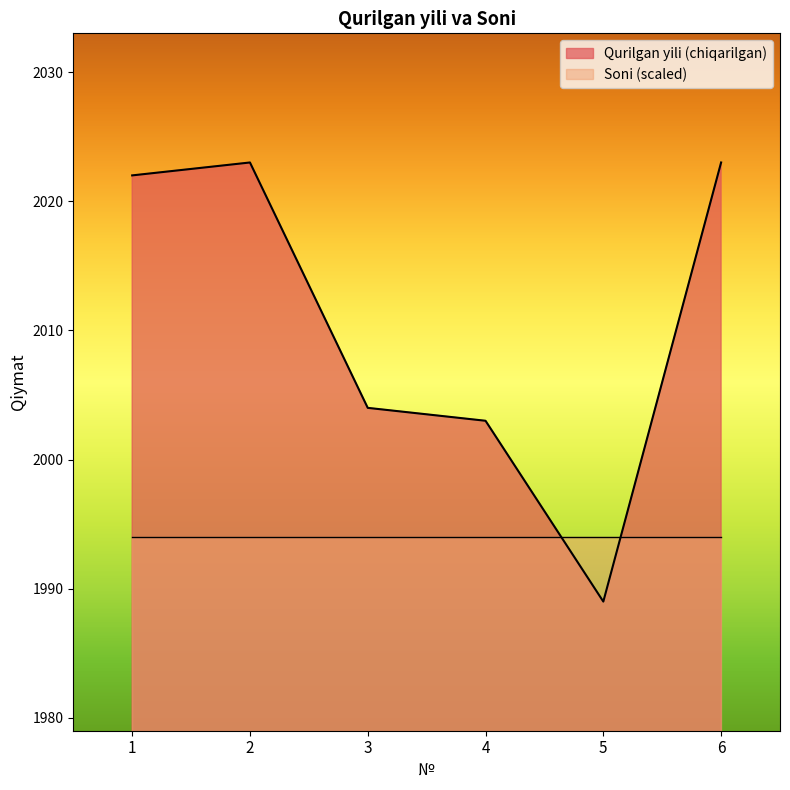

Is it true that the value at 2 is 968?

False